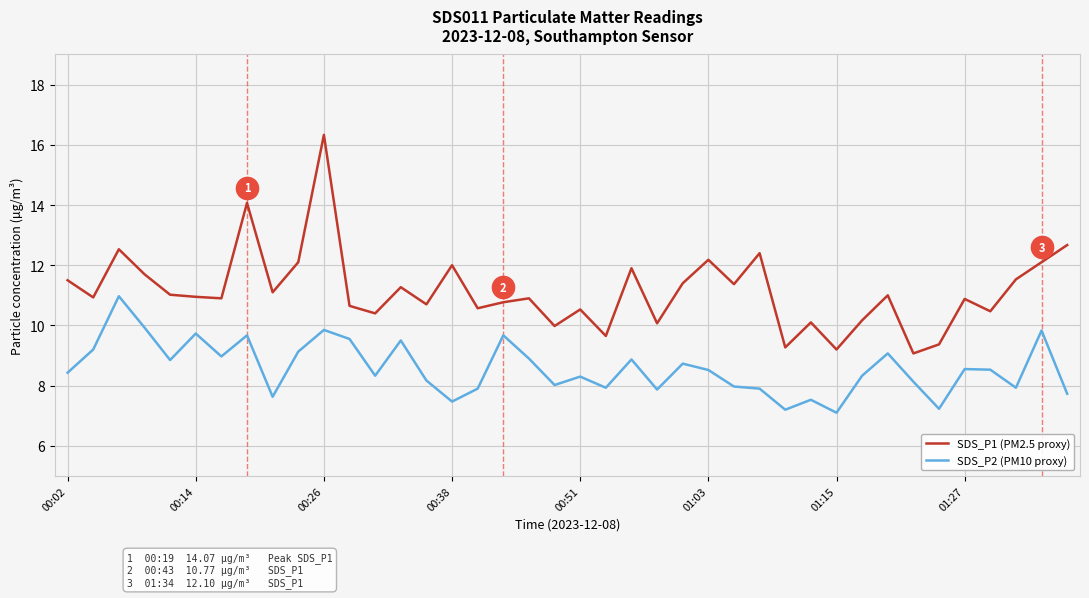

What is the highest value of the SDS_P2 (PM10 proxy) series?

11.0